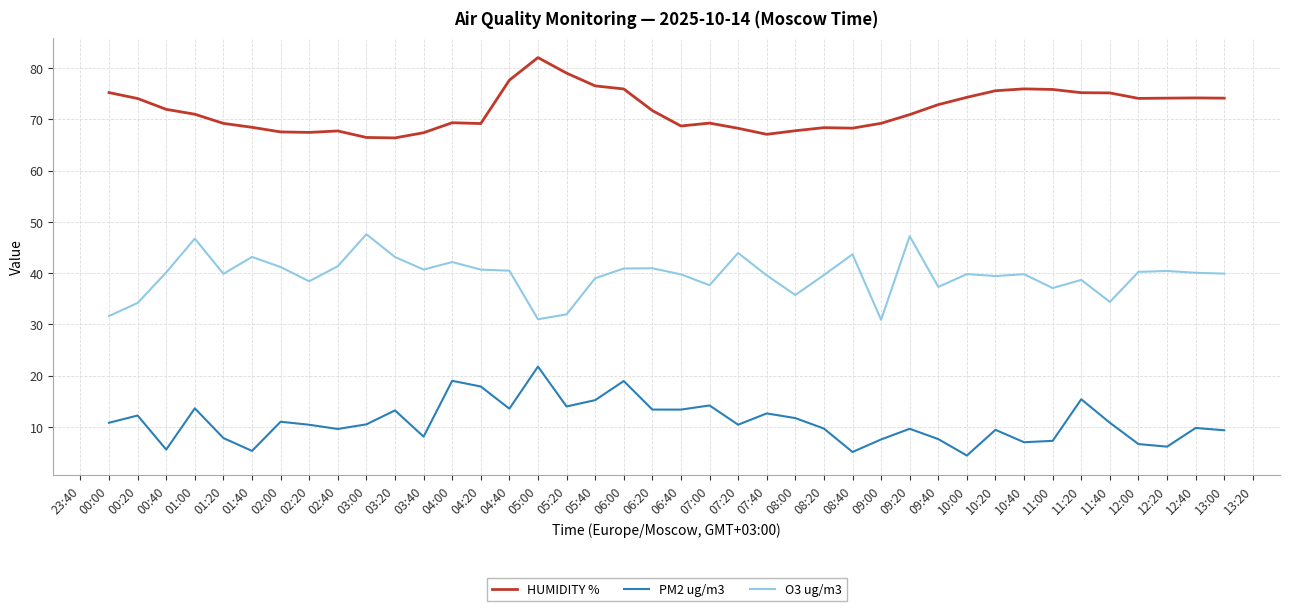

Rank the series by their average value, from highest to lowest.

HUMIDITY %, O3 ug/m3, PM2 ug/m3